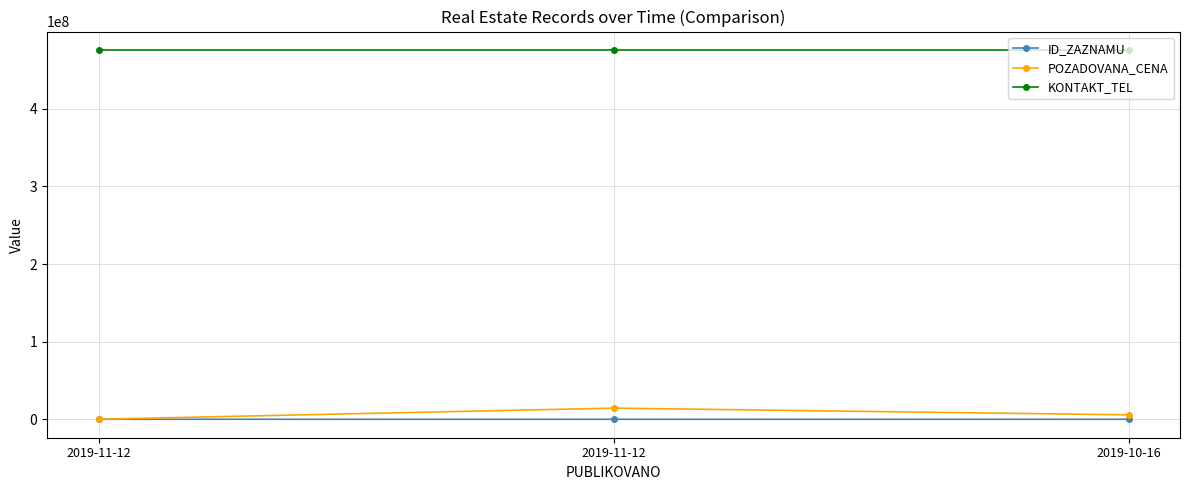

Reading left to right, extract all data points from this chart.

ID_ZAZNAMU: 2019-11-12=90251	2019-11-12=90252	2019-10-16=89692
POZADOVANA_CENA: 2019-11-12=111310	2019-11-12=14442510	2019-10-16=5761500
KONTAKT_TEL: 2019-11-12=475672447	2019-11-12=475672447	2019-10-16=475672447